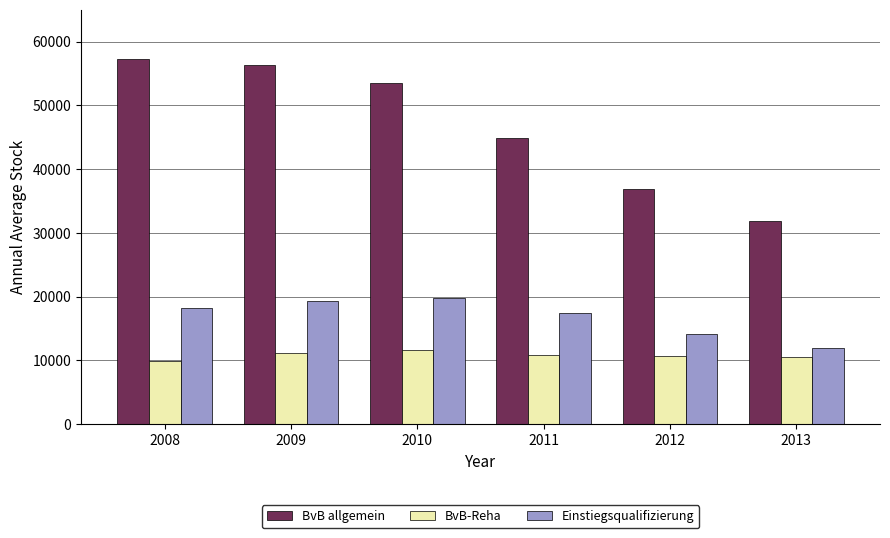

How many values in the Einstiegsqualifizierung series are below 18156?

3